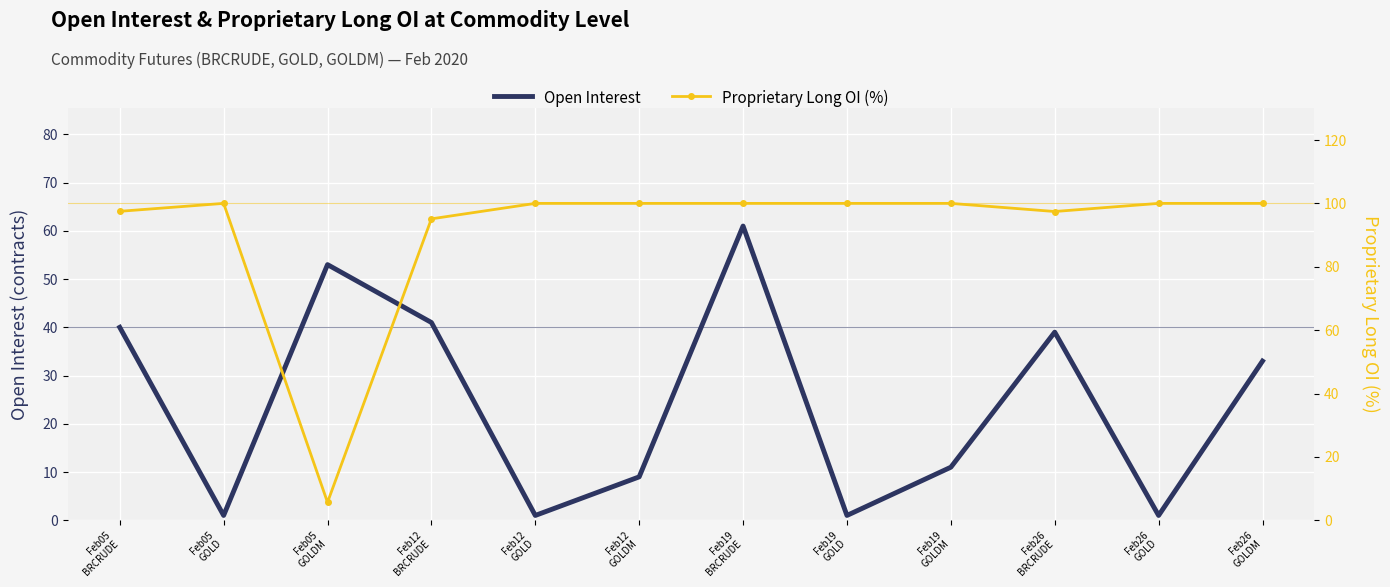

Reading left to right, extract all data points from this chart.

Open Interest: 40.0	1.0	53.0	41.0	1.0	9.0	61.0	1.0	11.0	39.0	1.0	33.0
Proprietary Long OI (%): 97.5	100.0	5.7	95.1	100.0	100.0	100.0	100.0	100.0	97.4	100.0	100.0